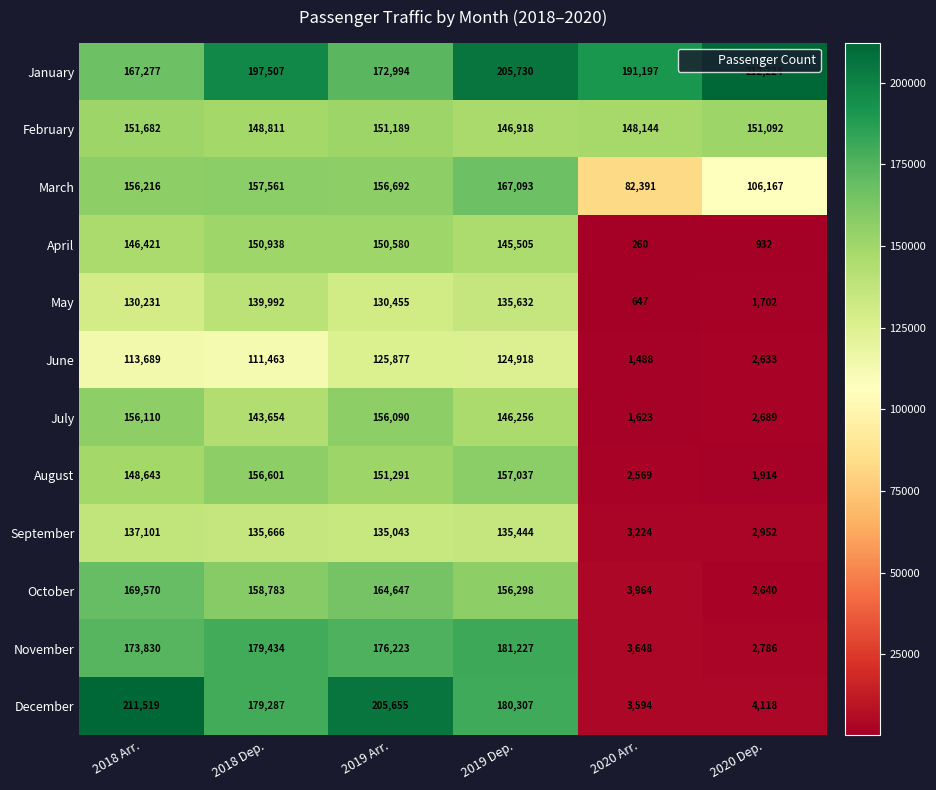

What is the difference between the maximum and second lowest values in the October series?

165606